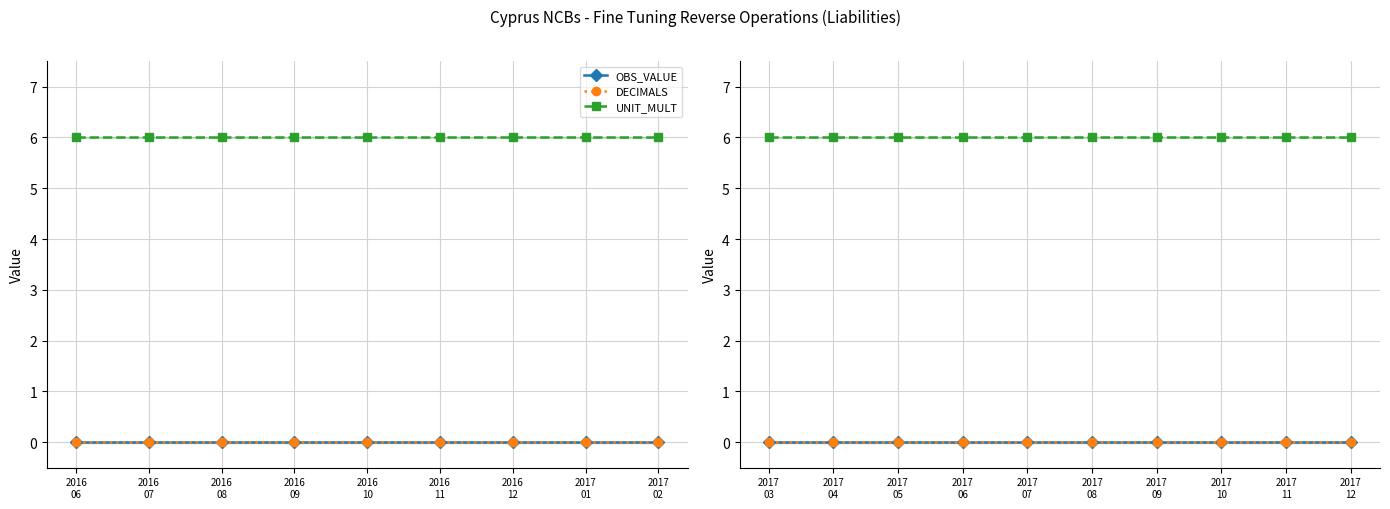

What is the value of the UNIT_MULT point at the 7th from the left?

6